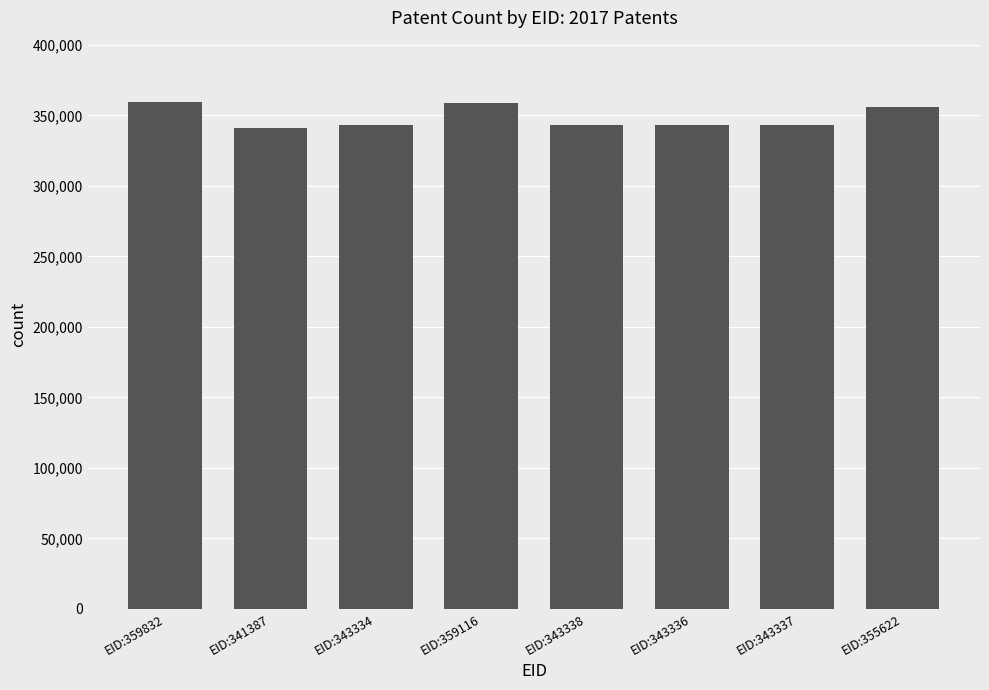

What is the change in value from EID:341387 to EID:343336?

+1949